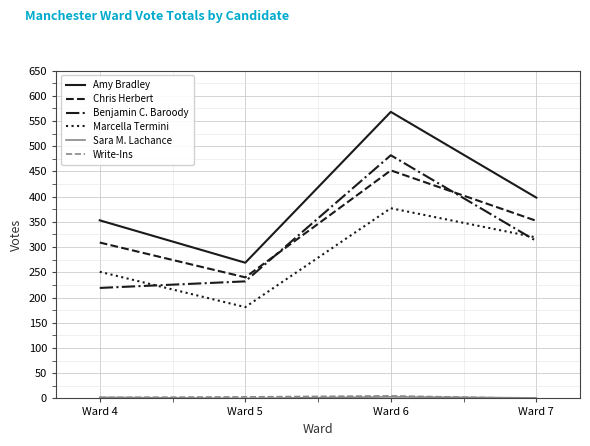

How many values in the Marcella Termini series are below 319?

2